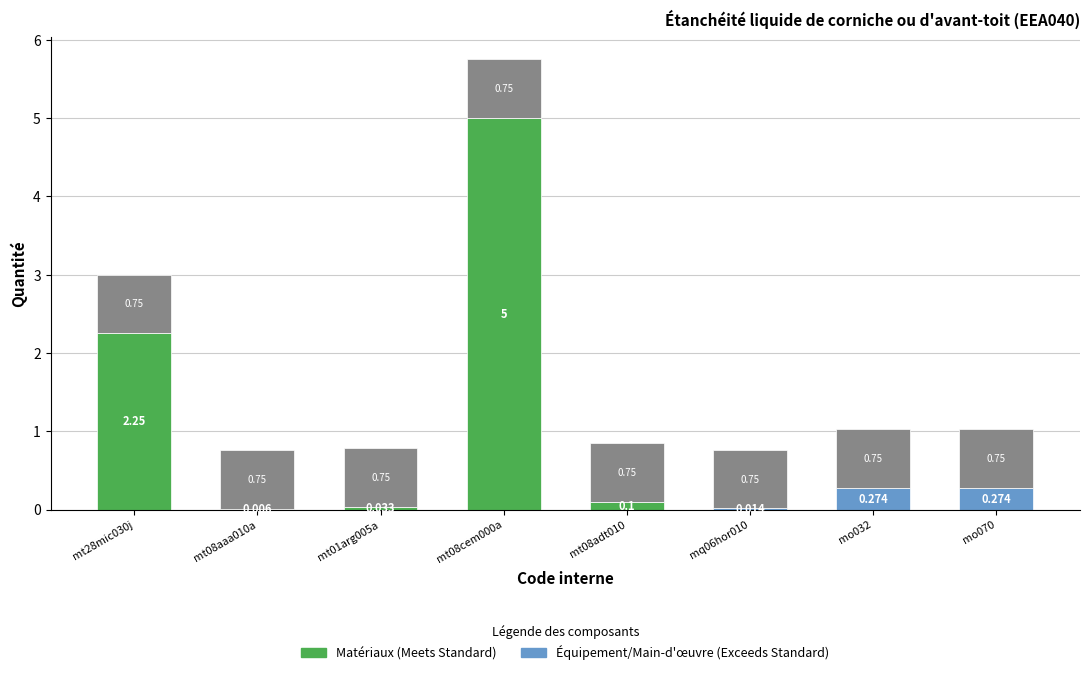

Are the bars grouped side by side (vs. stacked)?

No